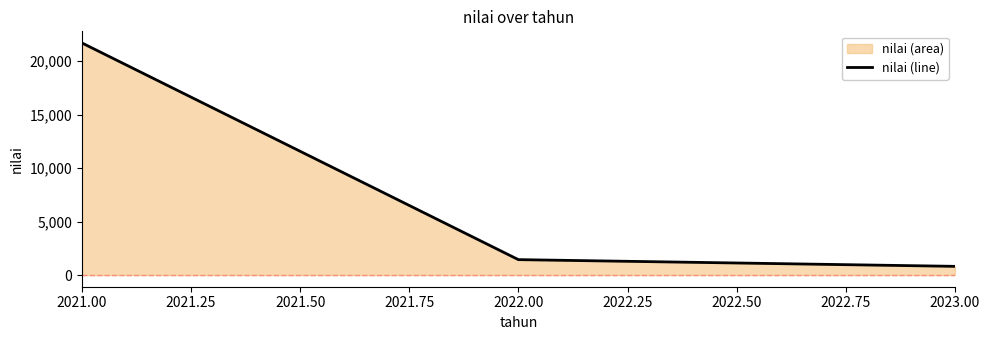

True or false: the data shows 21700.0 at 2021.00.

True